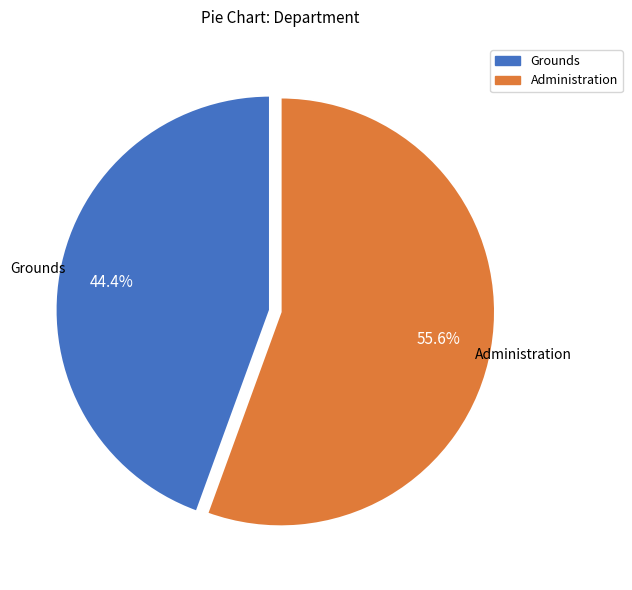

The Administration slice represents 56% of the pie. True or false?

True